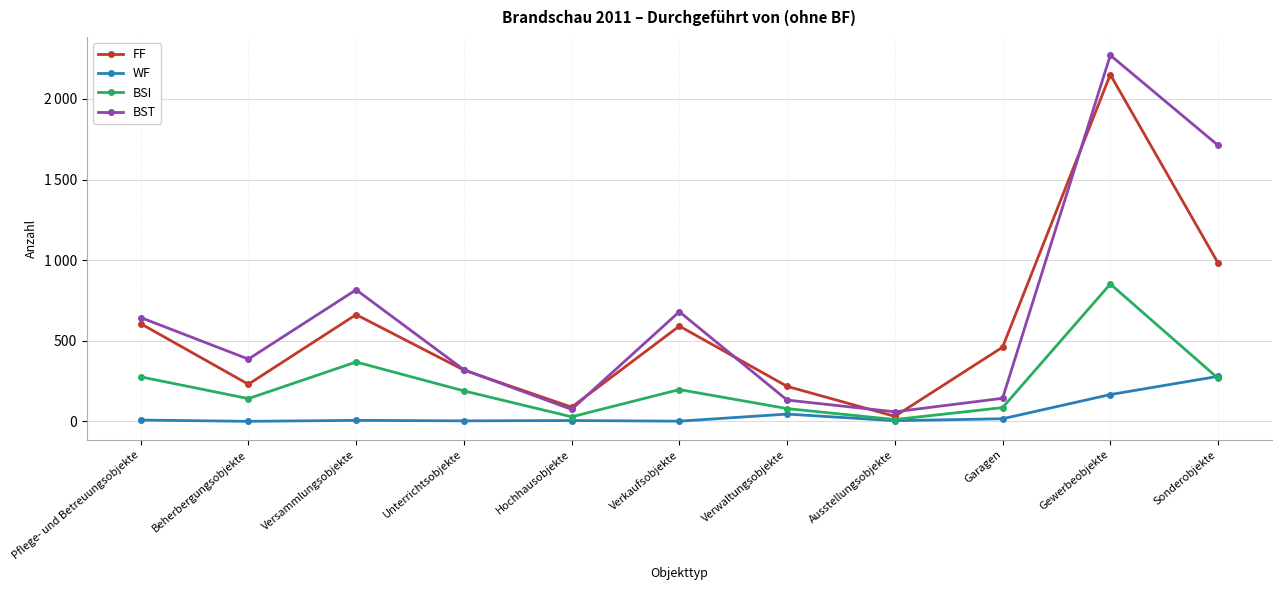

List the series in order of their peak value, highest first.

BST, FF, BSI, WF